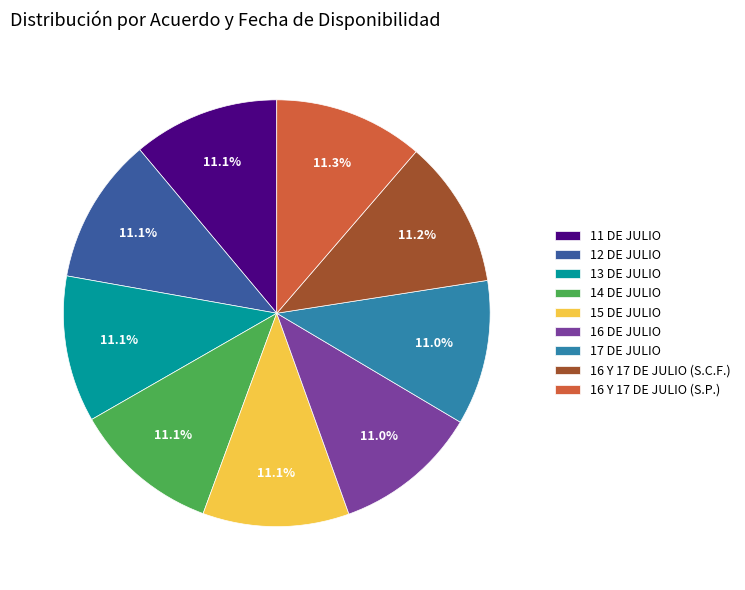

To the nearest percent, what is the combined percentage of 15 DE JULIO and 11 DE JULIO?

22%